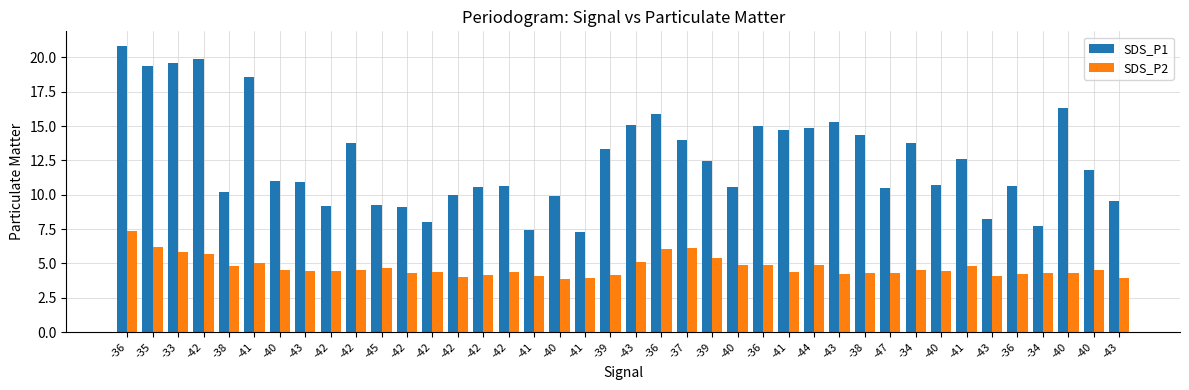

Reading left to right, list all the values displayed in this chart.

SDS_P1: 20.9	19.4	19.6	19.9	10.2	18.6	11.0	10.9	9.2	13.8	9.3	9.1	8.0	9.9	10.6	10.7	7.4	9.9	7.3	13.3	15.1	15.9	14.0	12.5	10.6	15.0	14.7	14.9	15.3	14.3	10.5	13.8	10.7	12.6	8.2	10.7	7.7	16.3	11.8	9.6
SDS_P2: 7.4	6.2	5.8	5.7	4.8	5.0	4.5	4.5	4.5	4.5	4.7	4.3	4.4	4.0	4.2	4.4	4.1	3.9	3.9	4.2	5.1	6.0	6.1	5.4	4.9	4.9	4.4	4.9	4.2	4.3	4.3	4.5	4.5	4.8	4.1	4.2	4.3	4.3	4.5	4.0